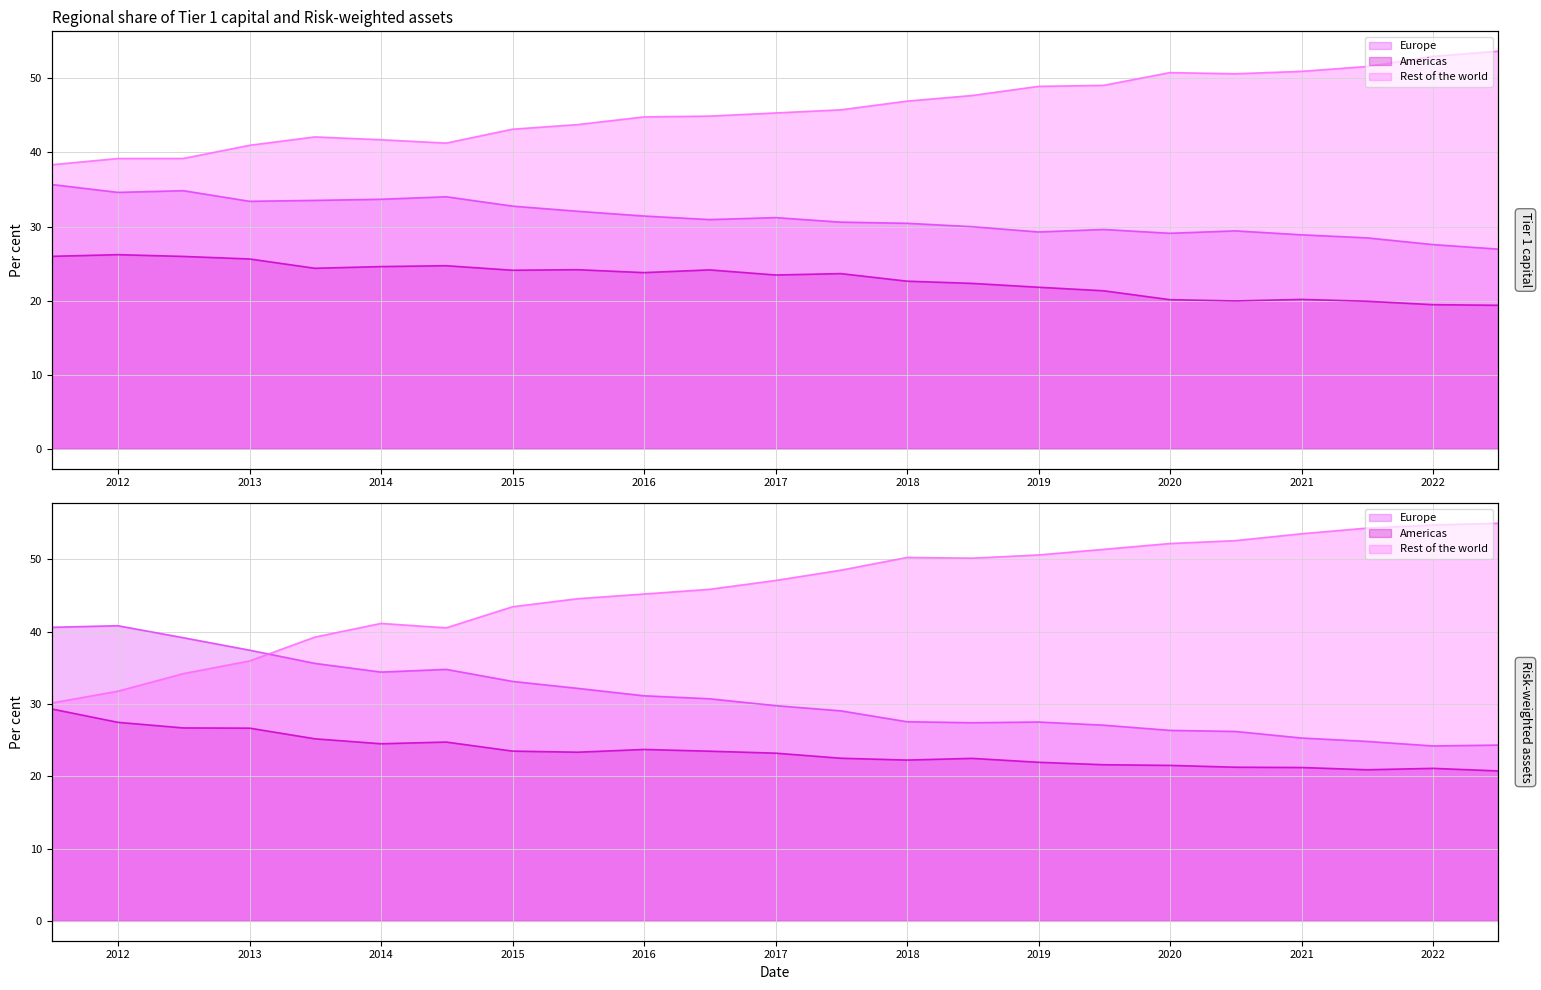

Which has a higher value, 2015-12-31 or 2017-06-30?

2015-12-31